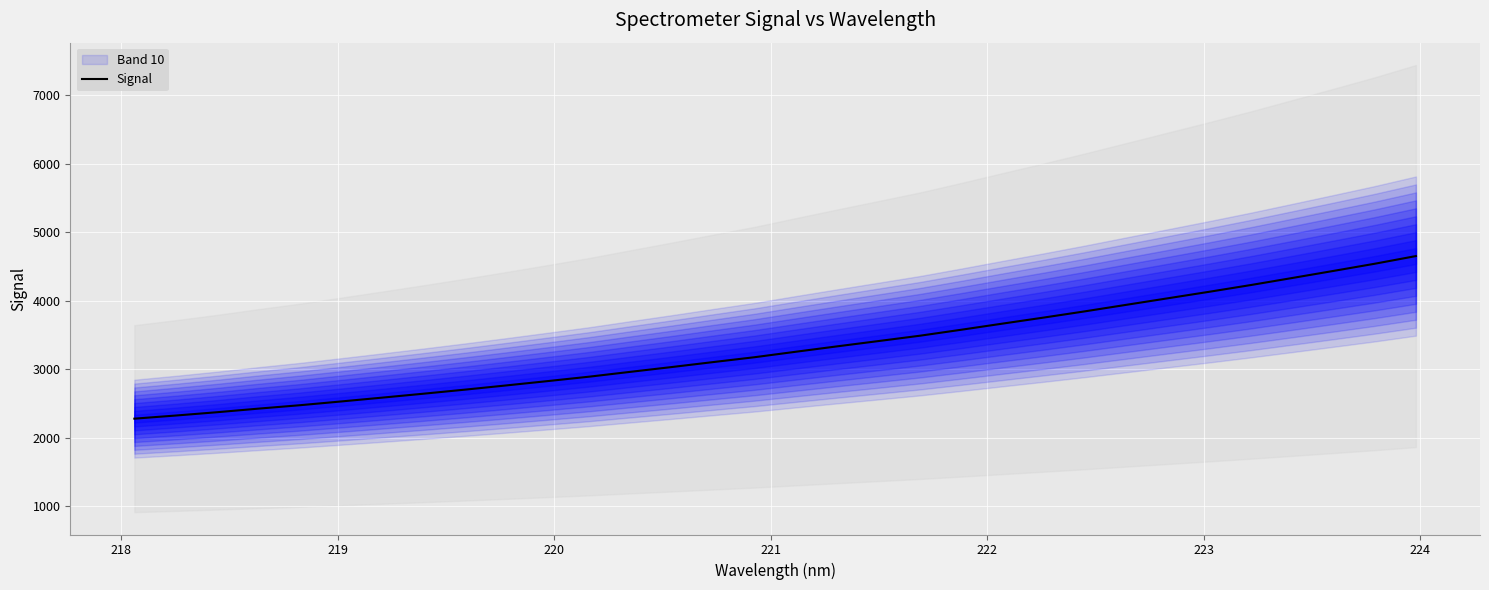

Does the chart display data point markers on the line(s)?

No